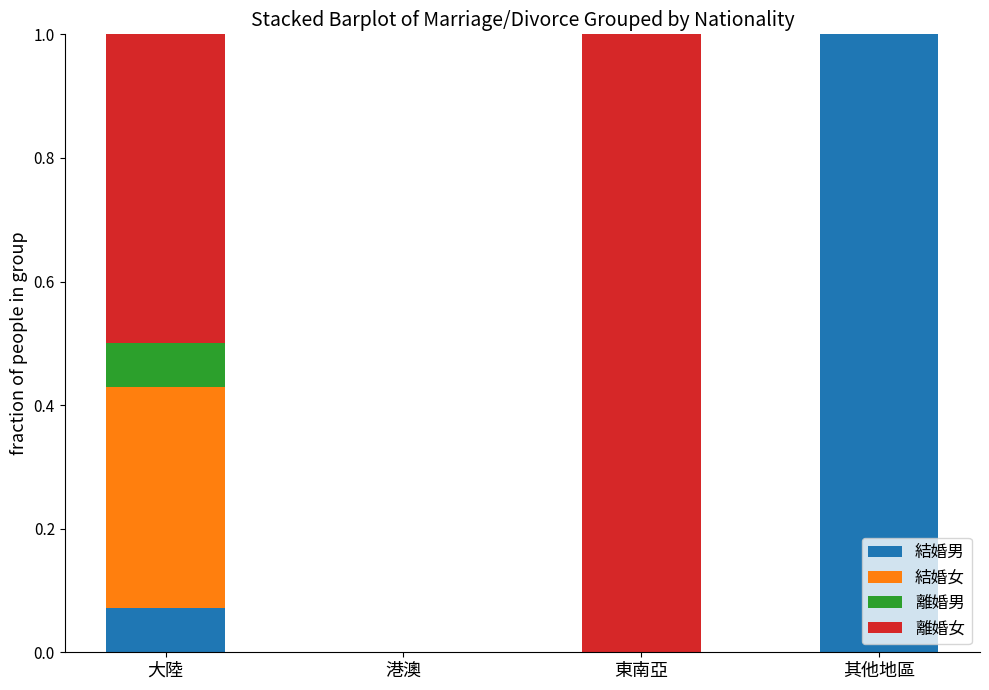

Are the bars grouped side by side (vs. stacked)?

No